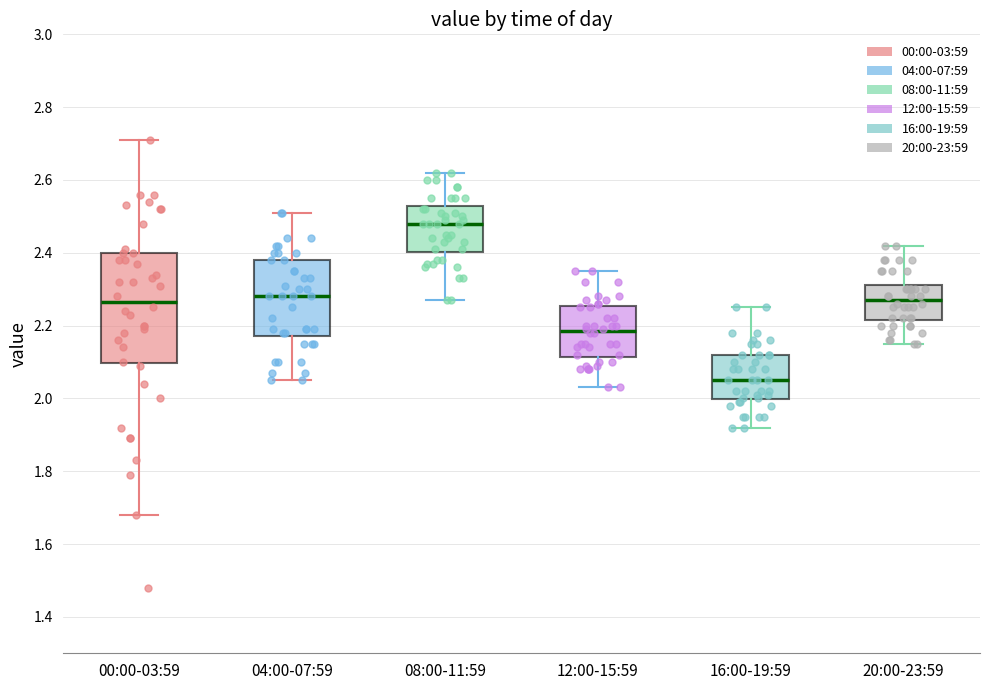

Reading left to right, transcribe this box plot: for each box, give where its median line is, the range the box spans, and where its two whiskers end, as read against the y-axis. The values are not printed on the chart, so give them approximately, as read against the axis.

00:00-03:59: median 2.26, box 2.10 to 2.40, whiskers 1.68 to 2.72
04:00-07:59: median 2.28, box 2.18 to 2.38, whiskers 2.06 to 2.52
08:00-11:59: median 2.48, box 2.40 to 2.52, whiskers 2.28 to 2.62
12:00-15:59: median 2.18, box 2.12 to 2.26, whiskers 2.04 to 2.36
16:00-19:59: median 2.06, box 2.00 to 2.12, whiskers 1.92 to 2.26
20:00-23:59: median 2.28, box 2.22 to 2.32, whiskers 2.16 to 2.42